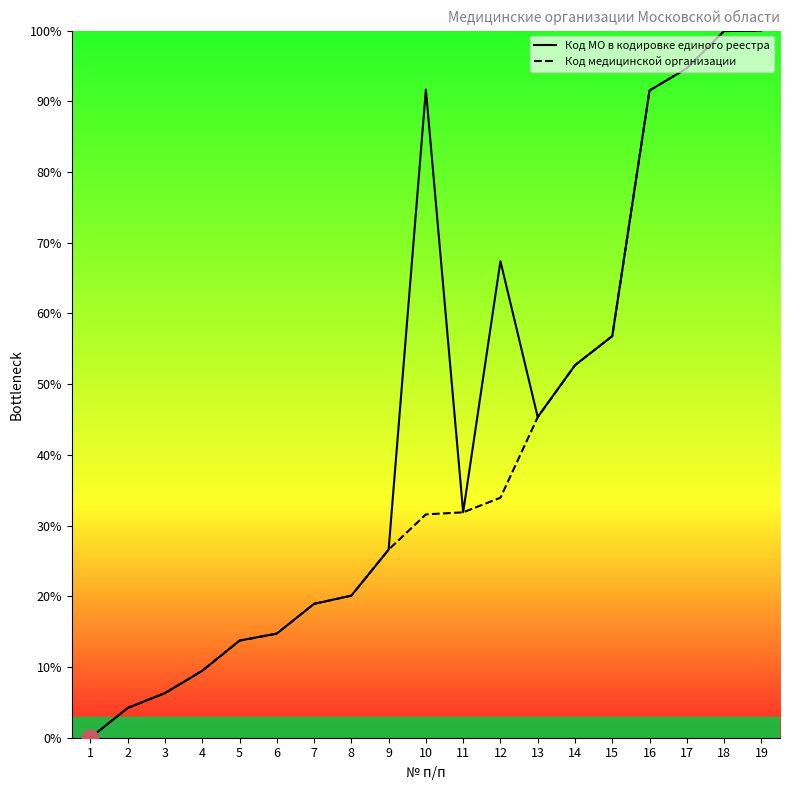

Reading left to right, transcribe all the data shown in this chart.

Код МО в кодировке единого реестра: 0.0	4.2	6.3	9.5	13.7	14.7	18.9	20.1	26.6	91.7	31.9	67.4	45.3	52.7	56.8	91.5	94.6	99.9	100.0
Код медицинской организации: 0.0	4.2	6.3	9.5	13.7	14.7	18.9	20.1	26.6	31.6	31.9	33.9	45.3	52.7	56.8	91.5	94.7	99.9	100.0